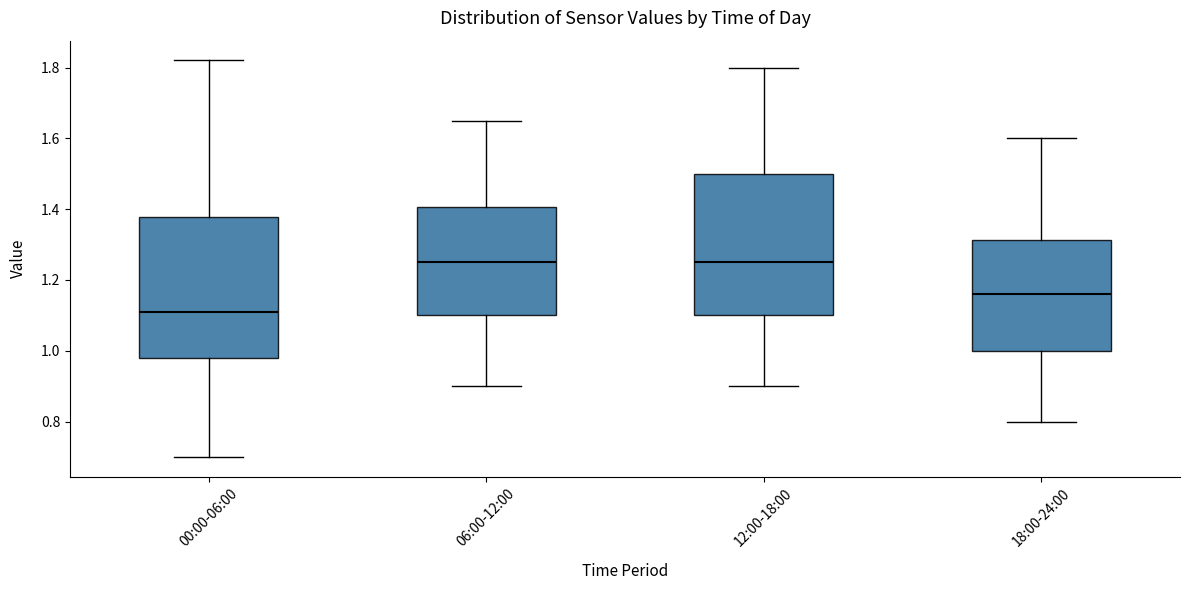

Reading left to right, read every box against the y-axis: the position of its median line, the range the box covers, and the ends of its whiskers. The values are not printed on the chart, so give them approximately, as read against the axis.

00:00-06:00: median 1.12, box 0.98 to 1.38, whiskers 0.70 to 1.82
06:00-12:00: median 1.26, box 1.10 to 1.40, whiskers 0.90 to 1.66
12:00-18:00: median 1.26, box 1.10 to 1.50, whiskers 0.90 to 1.80
18:00-24:00: median 1.16, box 1.00 to 1.32, whiskers 0.80 to 1.60